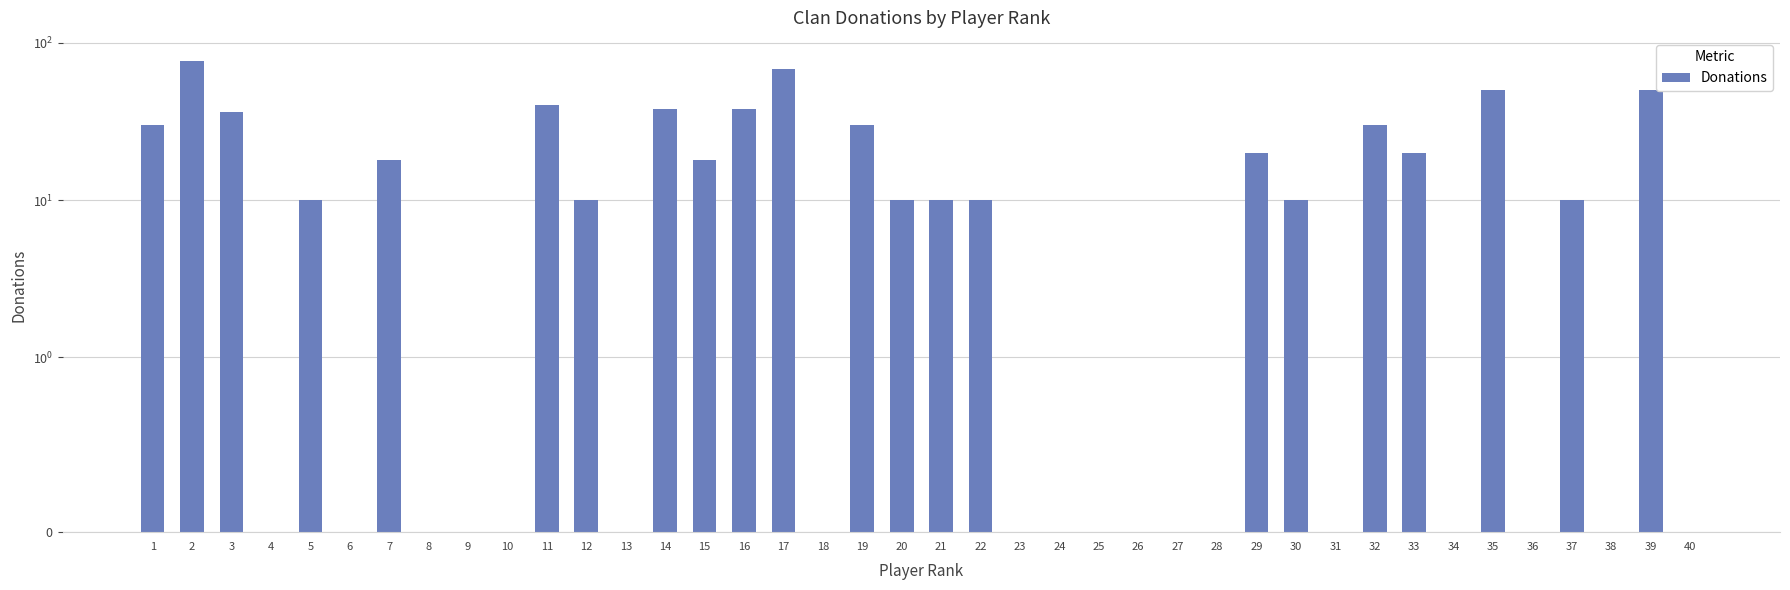

What is the difference between the maximum and second lowest values?

76